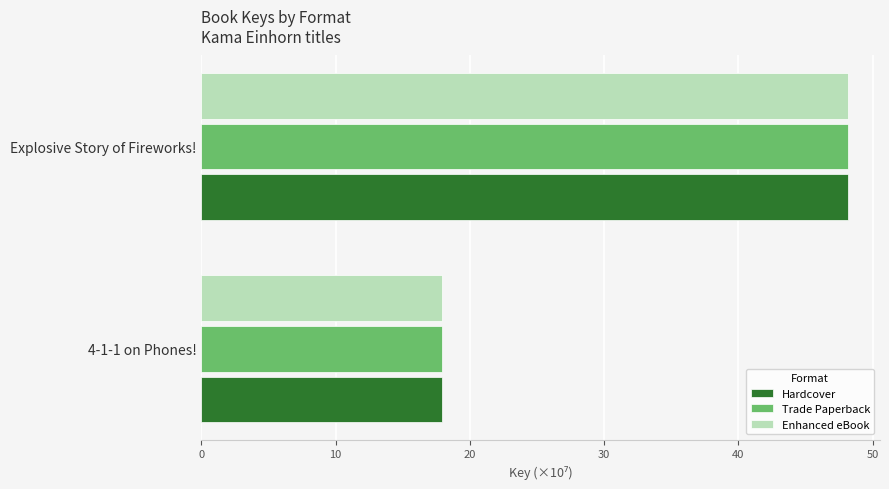

Rank the categories by Enhanced eBook value from highest to lowest.

Explosive Story of Fireworks!, 4-1-1 on Phones!